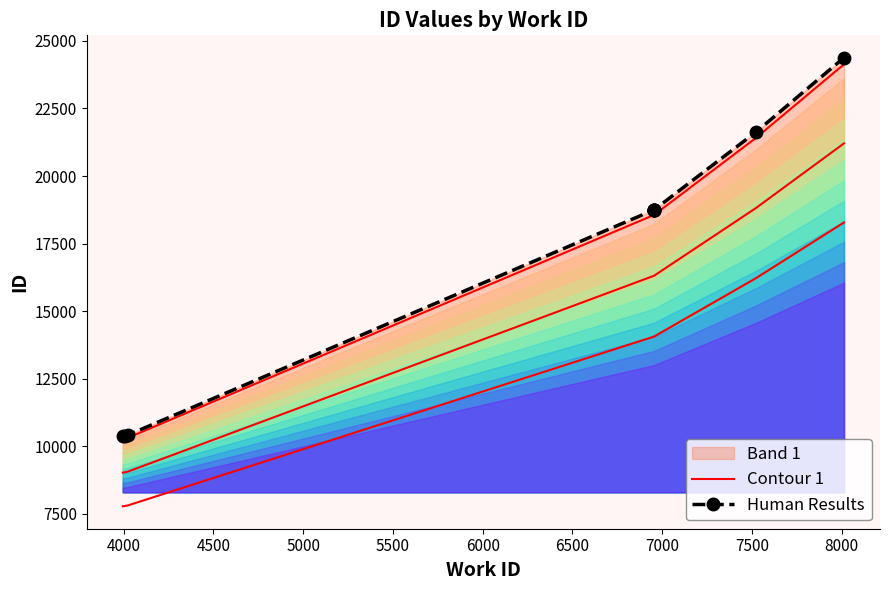

Which series has the largest range (max minus min)?

Human Results